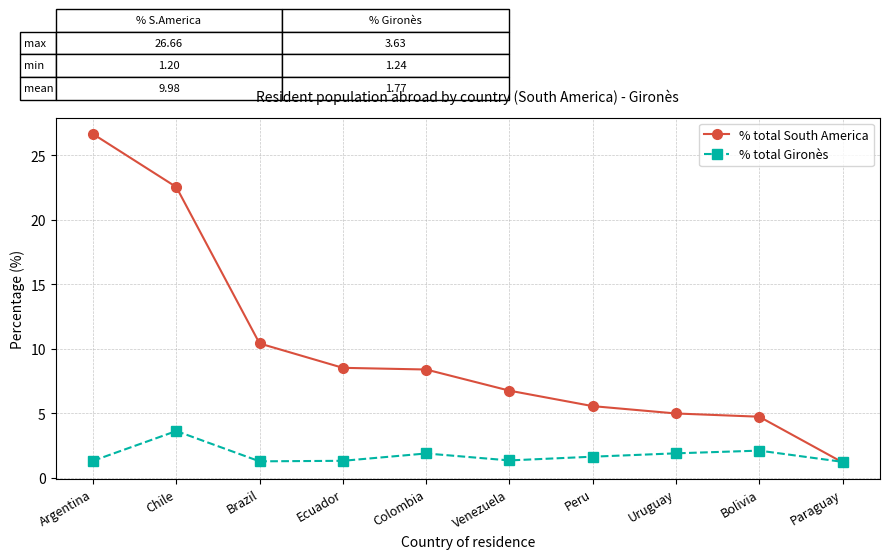

How many data points in % total South America are less than 8?

5